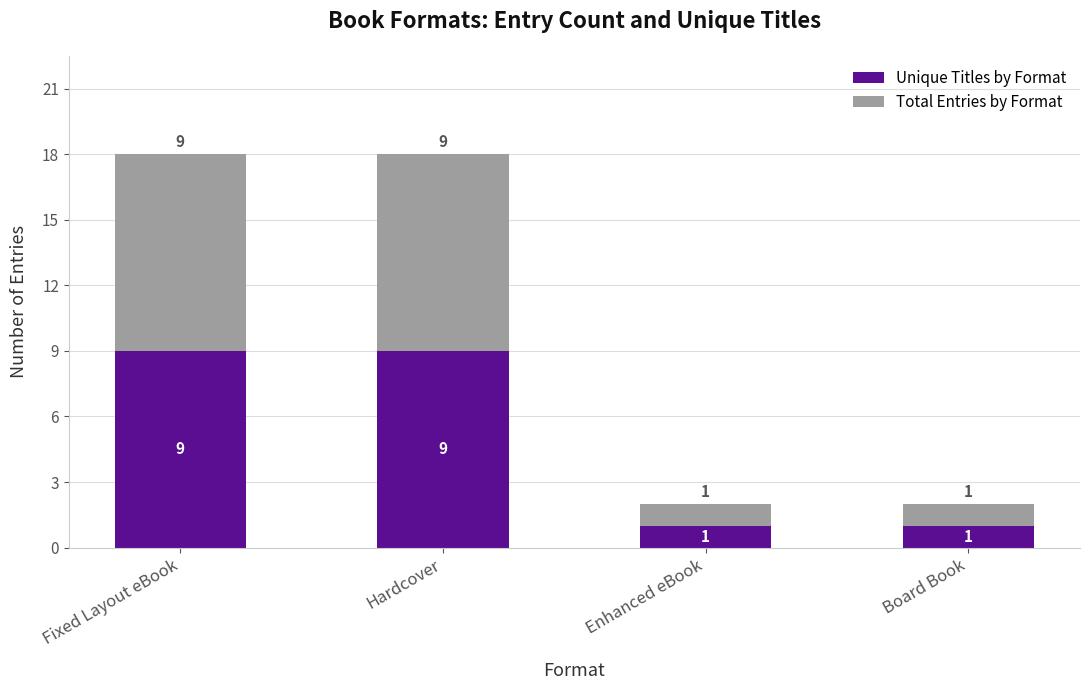

True or false: Unique Titles by Format has a value of 1 at Board Book.

True